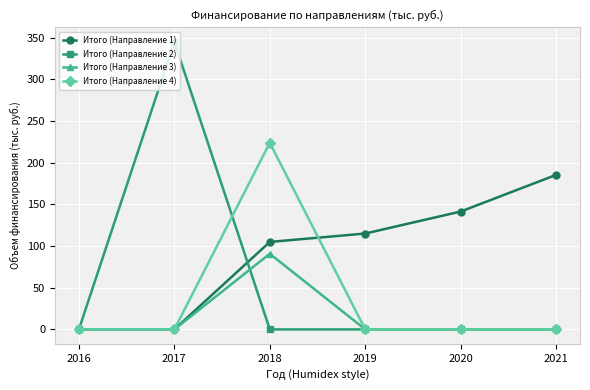

What is the sum of all Итого (Направление 1) values?

547.1